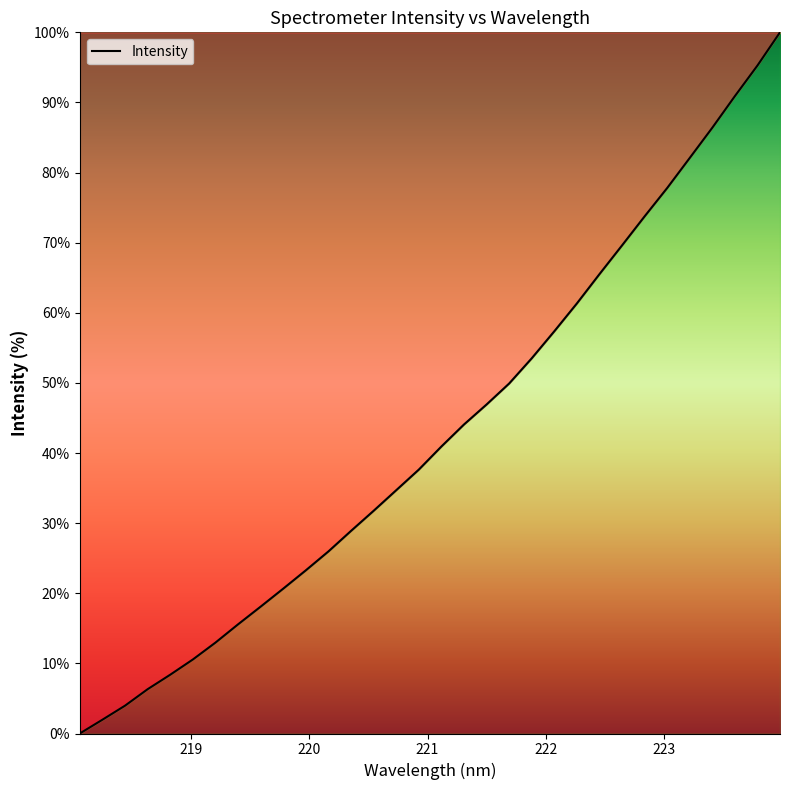

What is the difference between the maximum and minimum values?

100.0